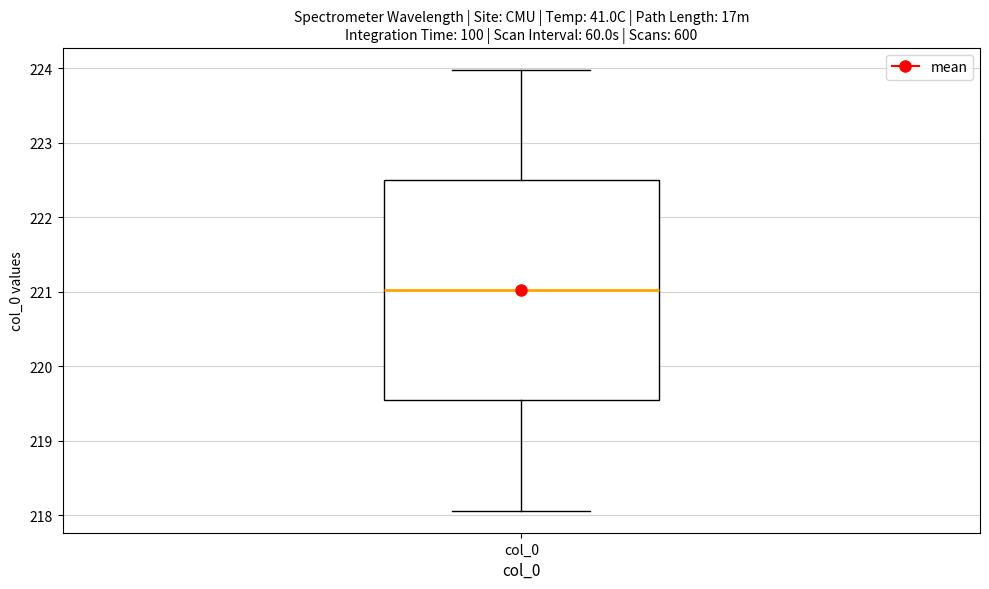

Transcribe this box plot: give where the median line is, the range the box spans, and where the two whiskers end, as read against the y-axis. The values are not printed on the chart, so give them approximately, as read against the axis.

median 221.0, box 219.5 to 222.5, whiskers 218.1 to 224.0